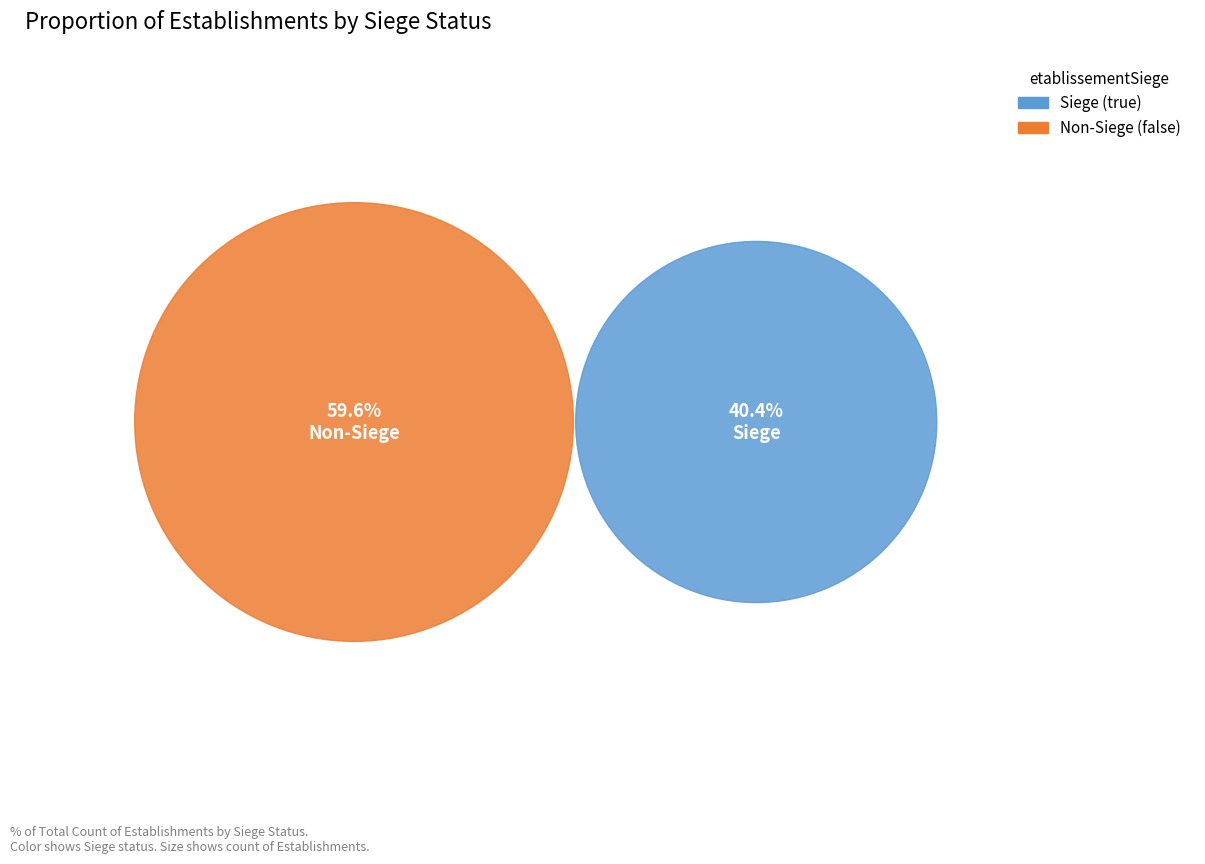

Combined, what portion of the pie is false and true?

100.0%